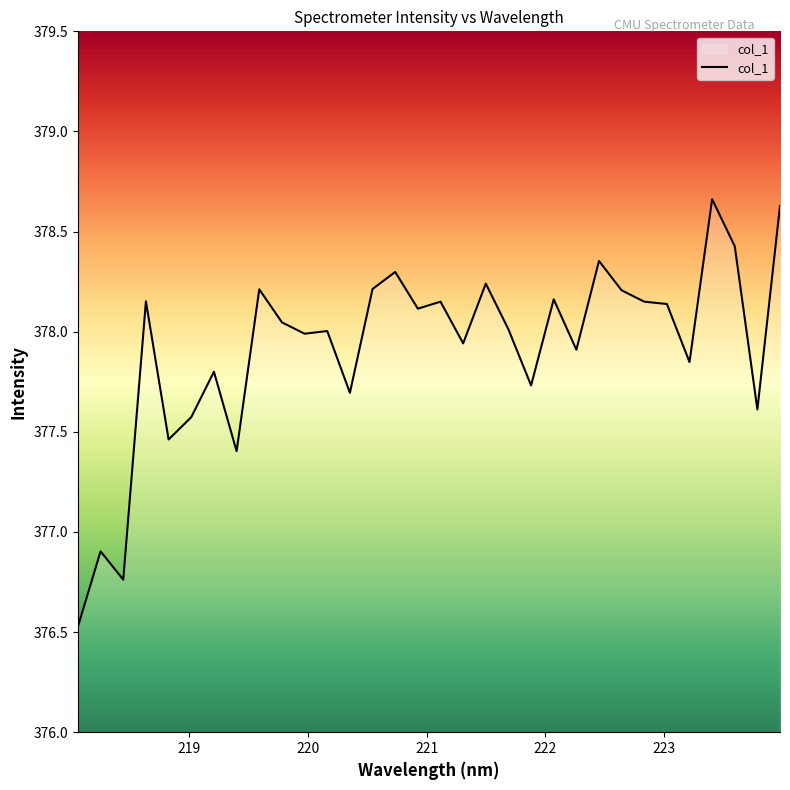

What is the smallest value displayed?

376.5